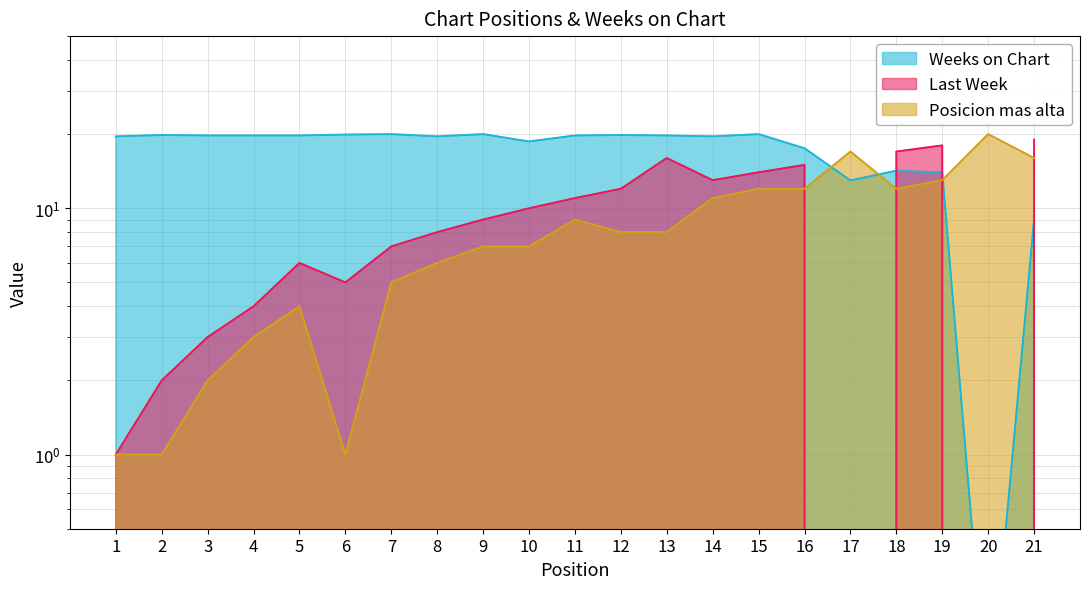

Between 18 and 1, which is larger?

18